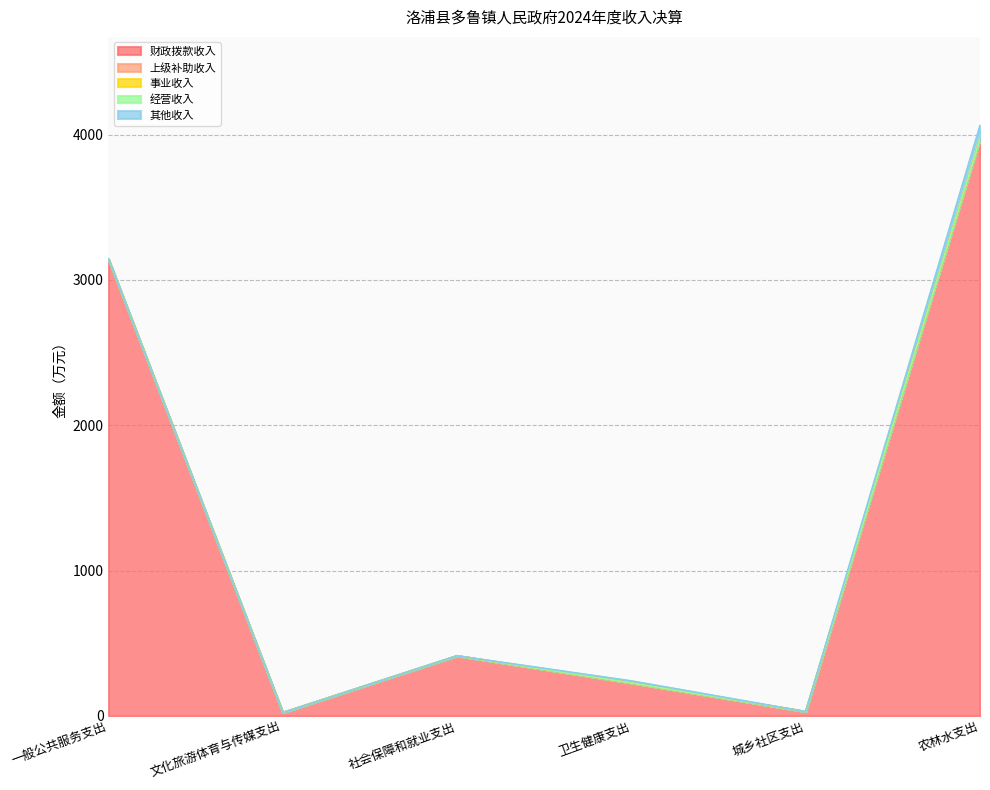

What is the total value across all series at 城乡社区支出?

29.7